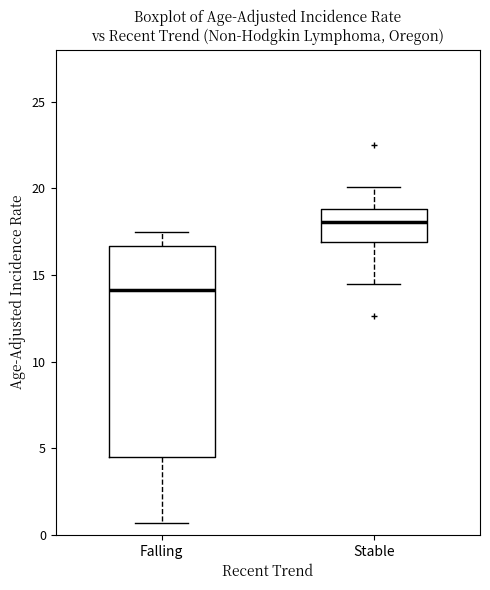

Reading left to right, read every box against the y-axis: the position of its median line, the range the box covers, and the ends of its whiskers. The values are not printed on the chart, so give them approximately, as read against the axis.

Falling: median 14.0, box 4.5 to 16.5, whiskers 0.5 to 17.5
Stable: median 18.0, box 17.0 to 19.0, whiskers 14.5 to 20.0